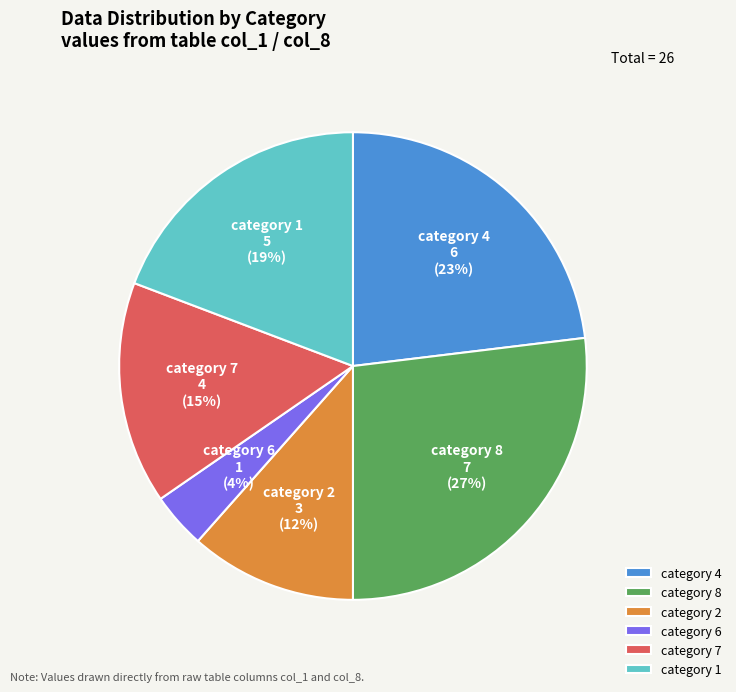

True or false: category 7 accounts for 6% of the total.

False